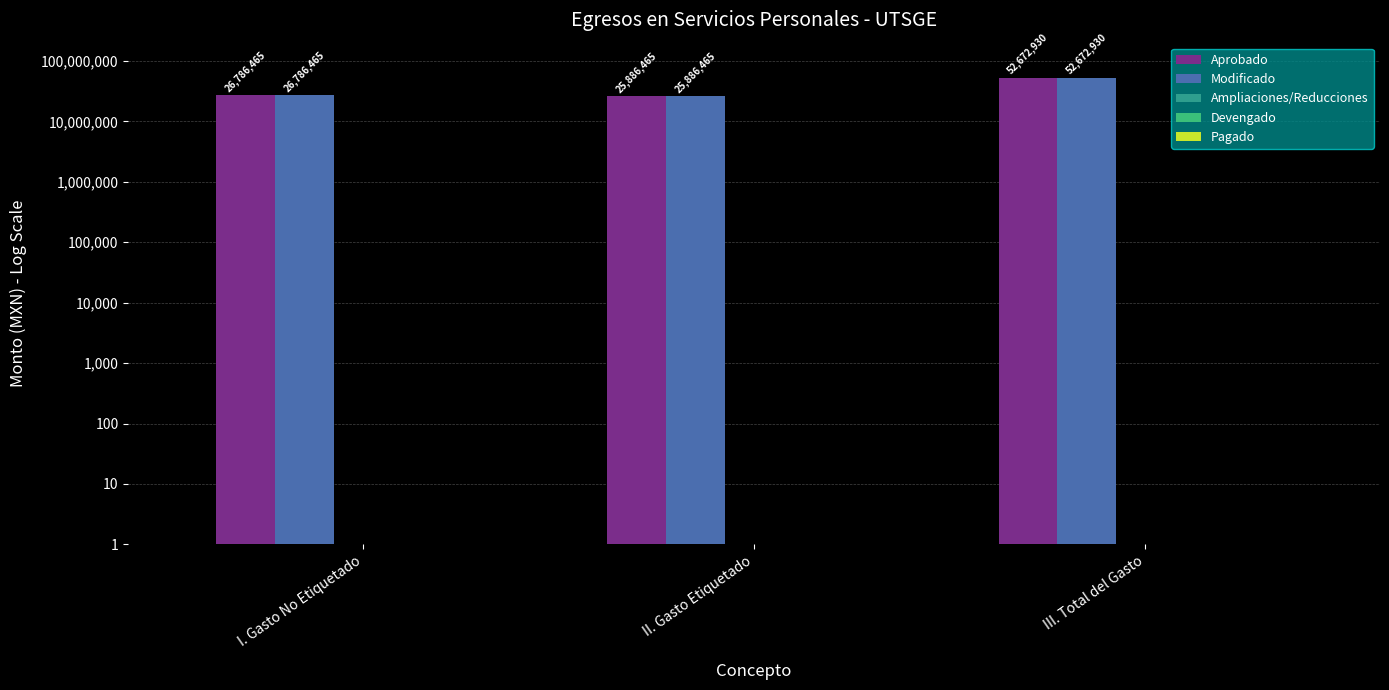

What is the minimum value shown in the chart?

1